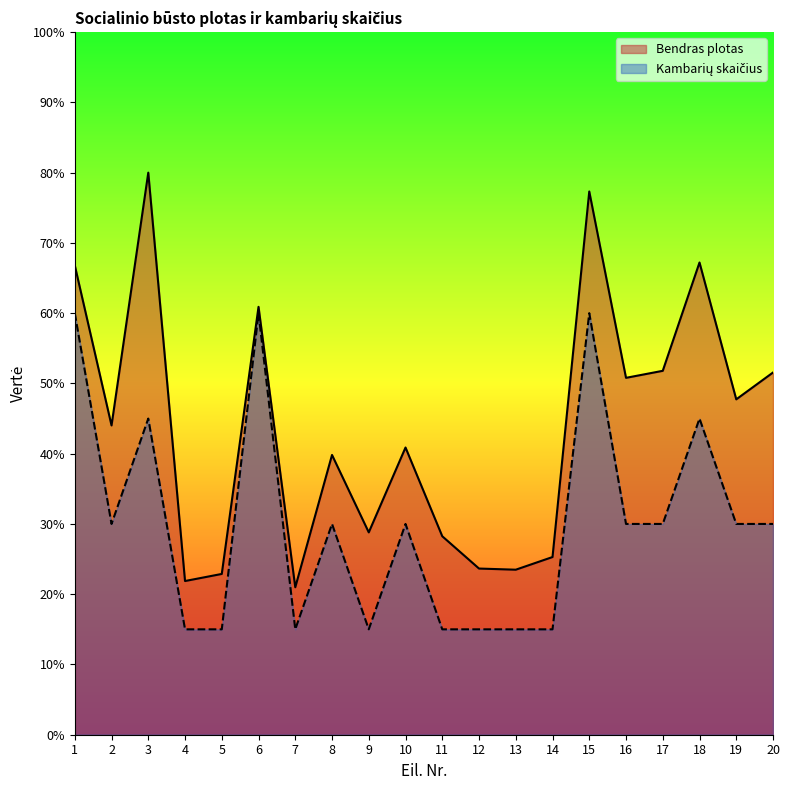

Reading left to right, extract all data points from this chart.

Bendras plotas: 1=66.8	2=44.0	3=80.0	4=21.9	5=22.9	6=60.9	7=21.0	8=39.8	9=28.8	10=40.9	11=28.2	12=23.7	13=23.5	14=25.3	15=77.3	16=50.8	17=51.8	18=67.2	19=47.7	20=51.6
Kambarių skaičius: 1=60.0	2=30.0	3=45.0	4=15.0	5=15.0	6=60.0	7=15.0	8=30.0	9=15.0	10=30.0	11=15.0	12=15.0	13=15.0	14=15.0	15=60.0	16=30.0	17=30.0	18=45.0	19=30.0	20=30.0